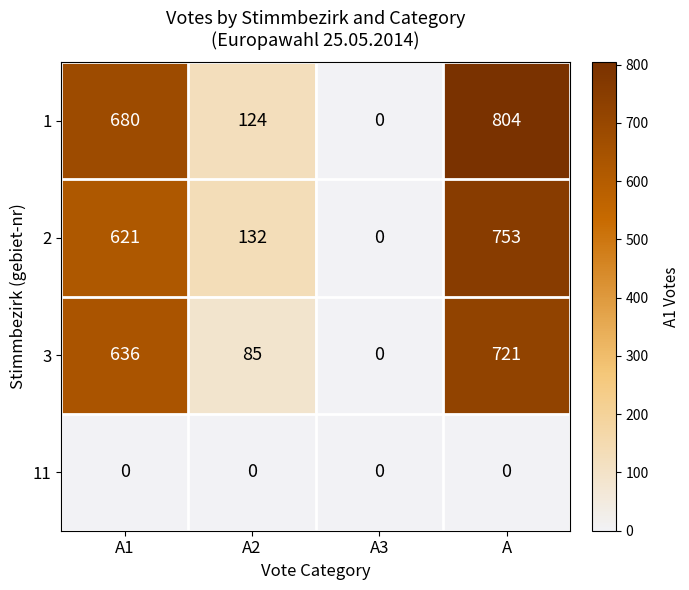

Reading right to left, transcribe all the data shown in this chart.

1: A=804	A3=0	A2=124	A1=680
2: A=753	A3=0	A2=132	A1=621
3: A=721	A3=0	A2=85	A1=636
11: A=0	A3=0	A2=0	A1=0